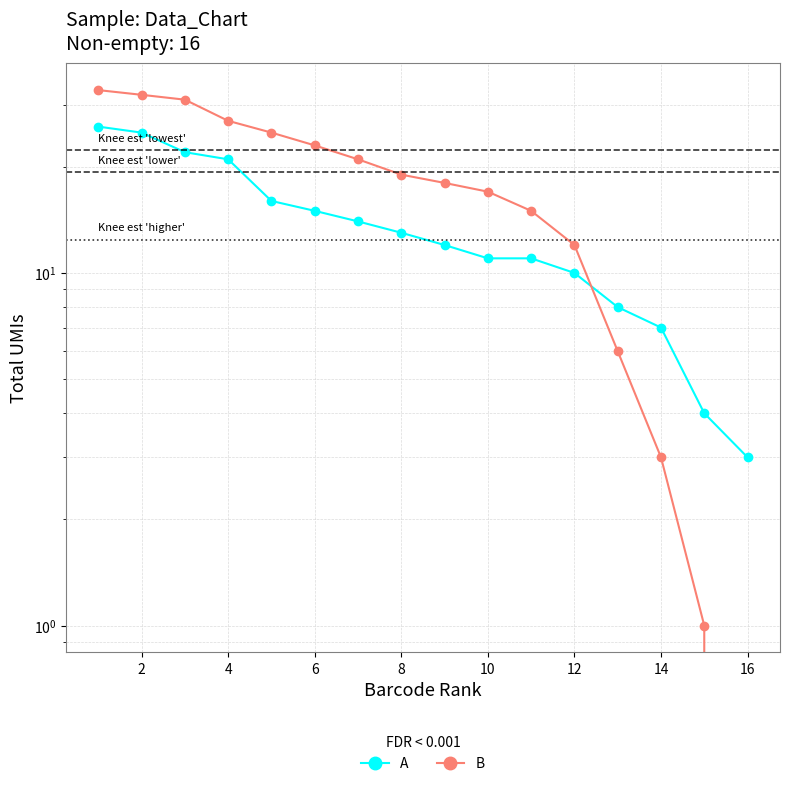

How many distinct data groups are displayed?

2